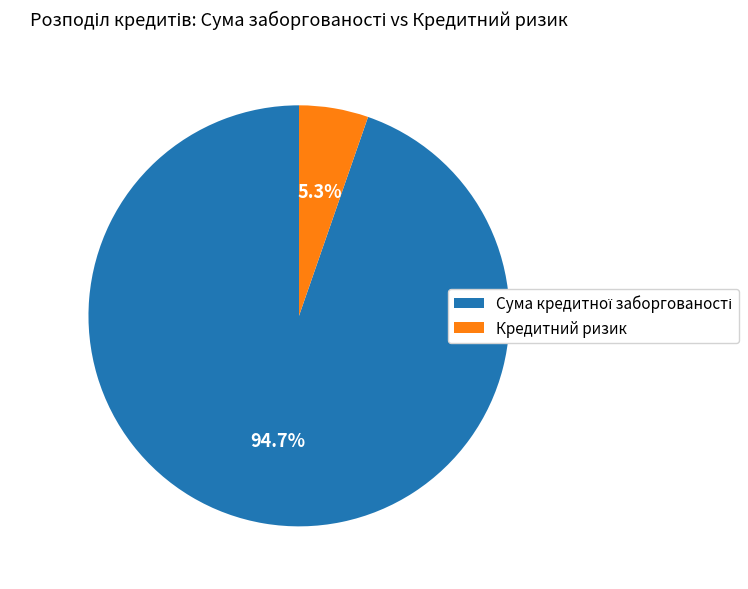

What percentage is NOT represented by Кредитний ризик?

94.7%